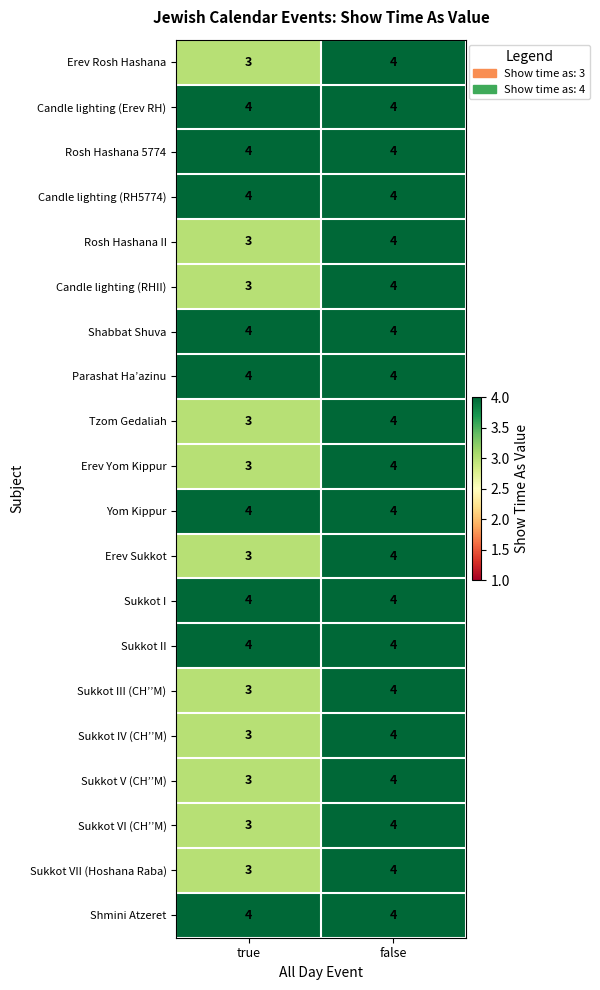

At which category is the sum across all series the highest?

false